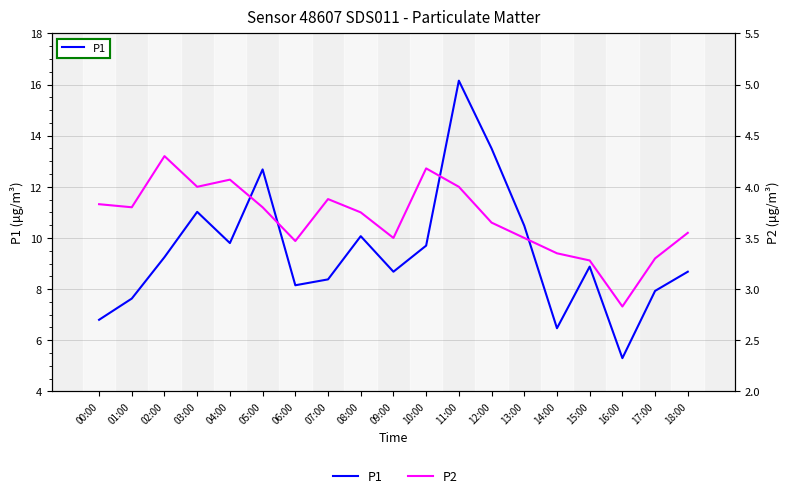

True or false: P1 and P2 intersect in this chart.

False